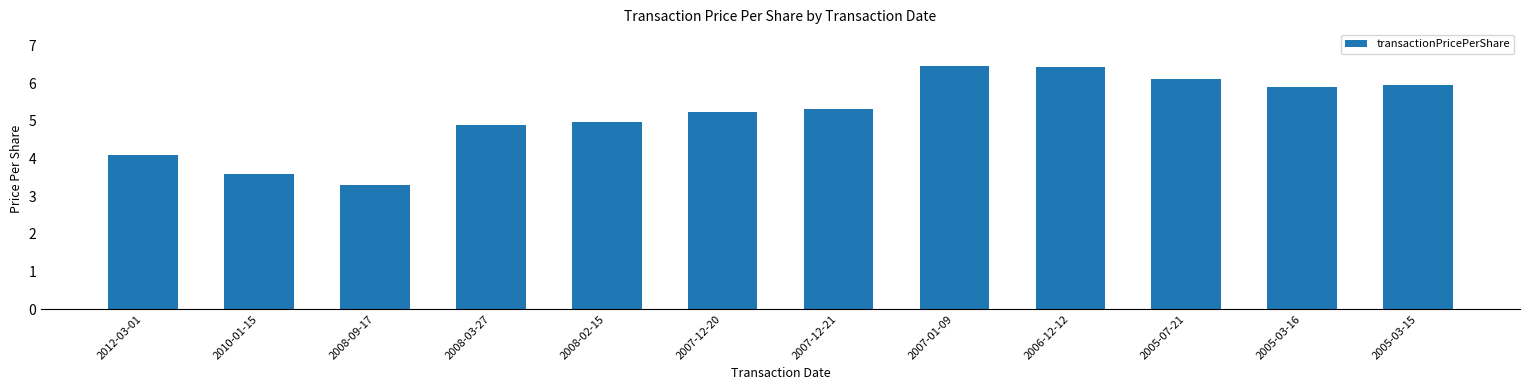

The chart shows a value of 10.0 at 2007-01-09. True or false?

False